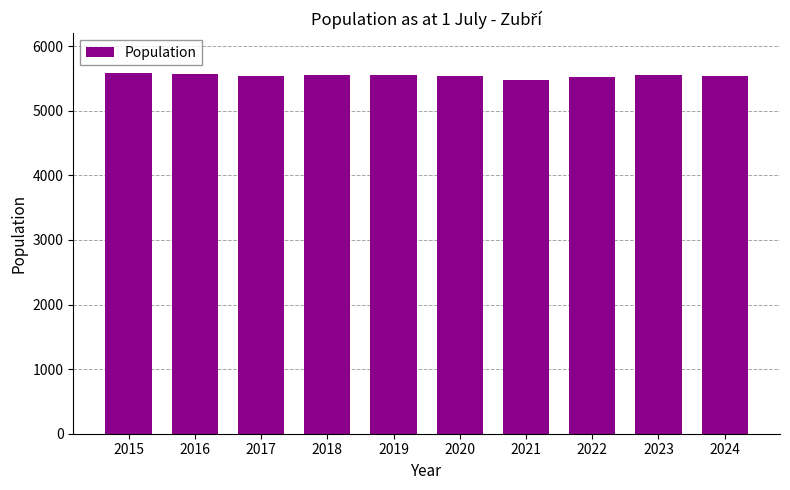

What is the maximum value shown in the chart?

5581